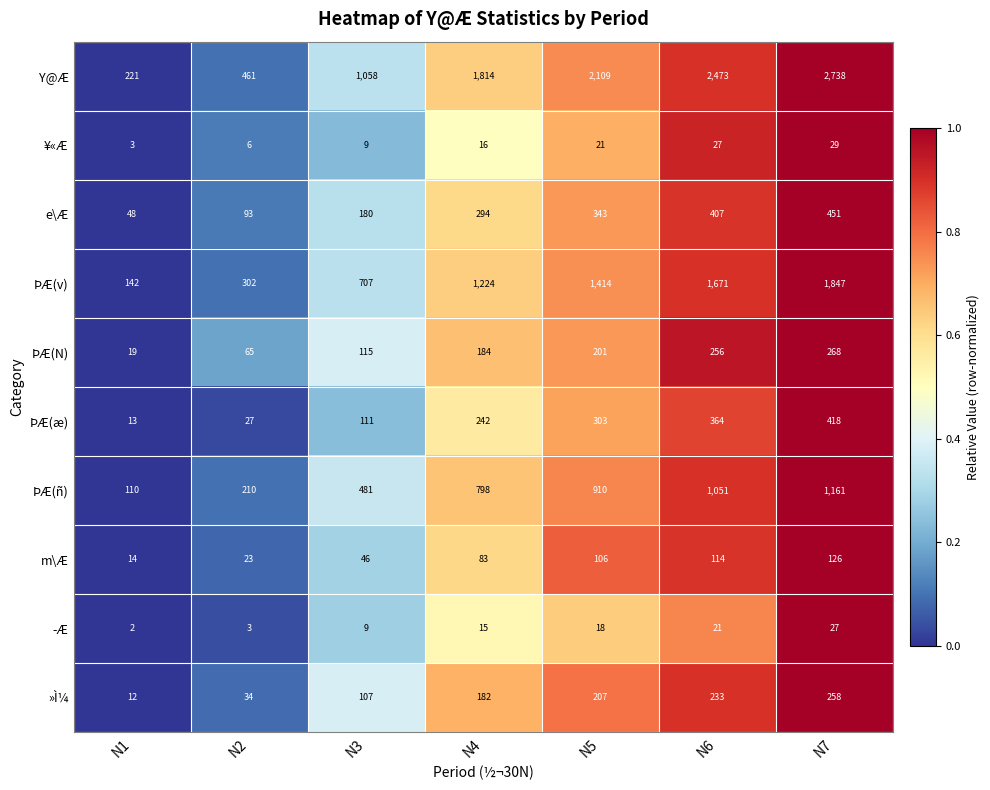

How many categories are shown in the chart?

7